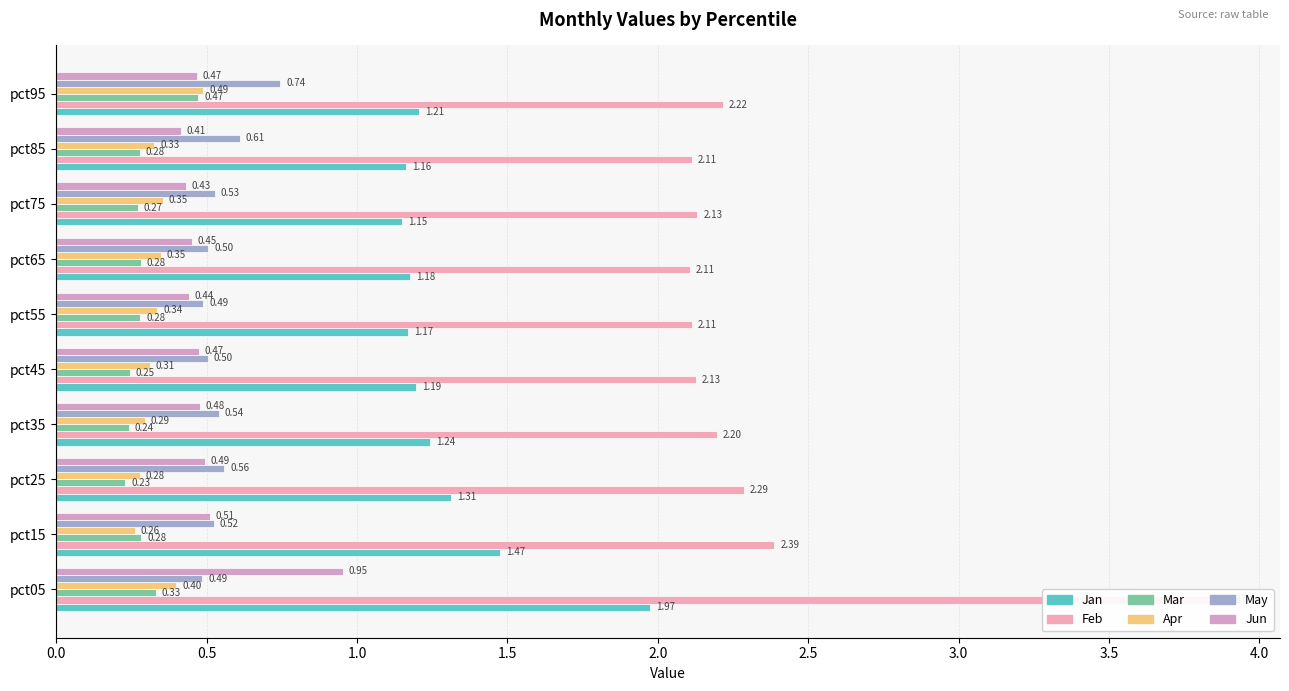

What are all the series names shown in the legend?

Jan, Feb, Mar, Apr, May, Jun